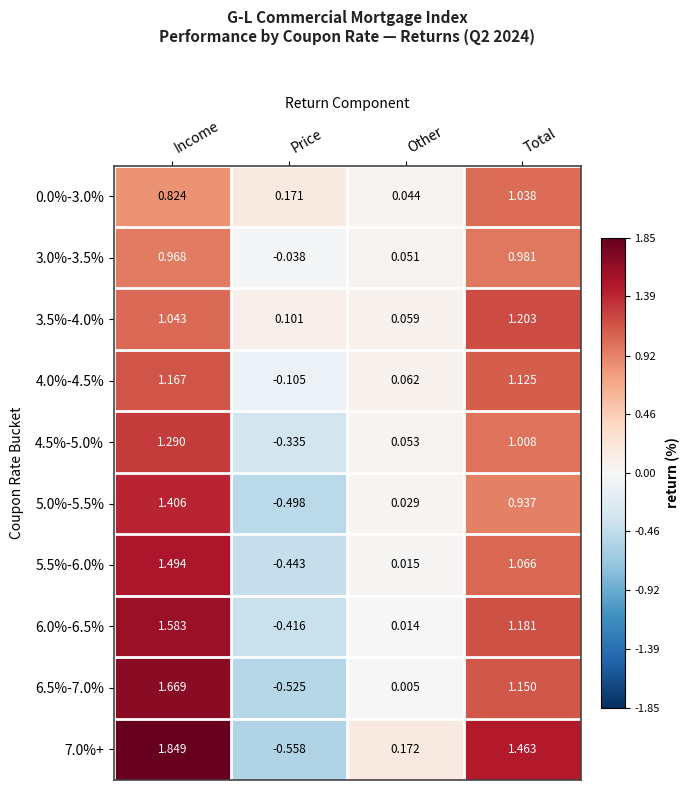

At which label is 6.0%-6.5% closest to 0?

Other